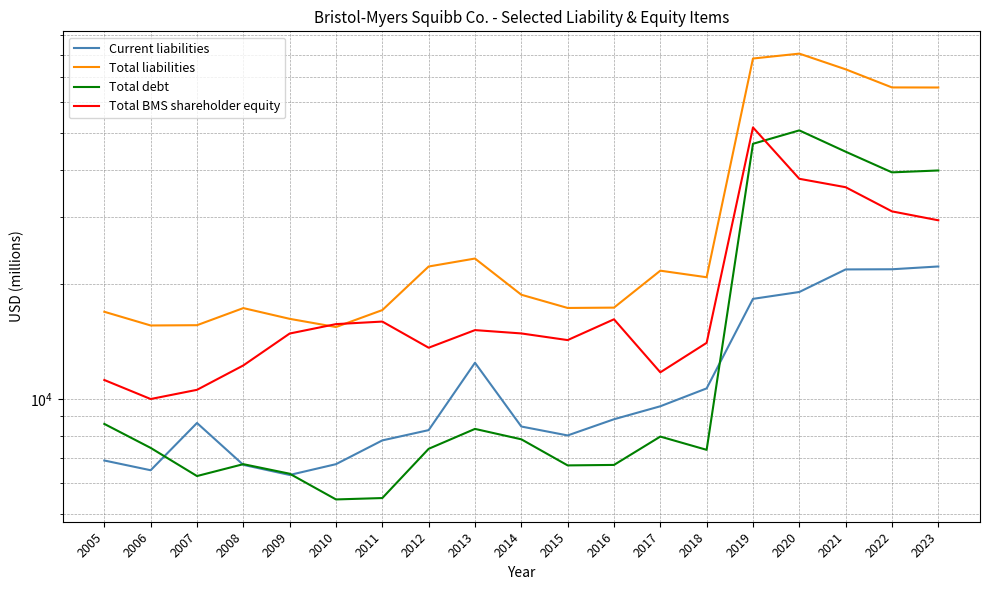

True or false: Total debt and Current liabilities intersect in this chart.

True